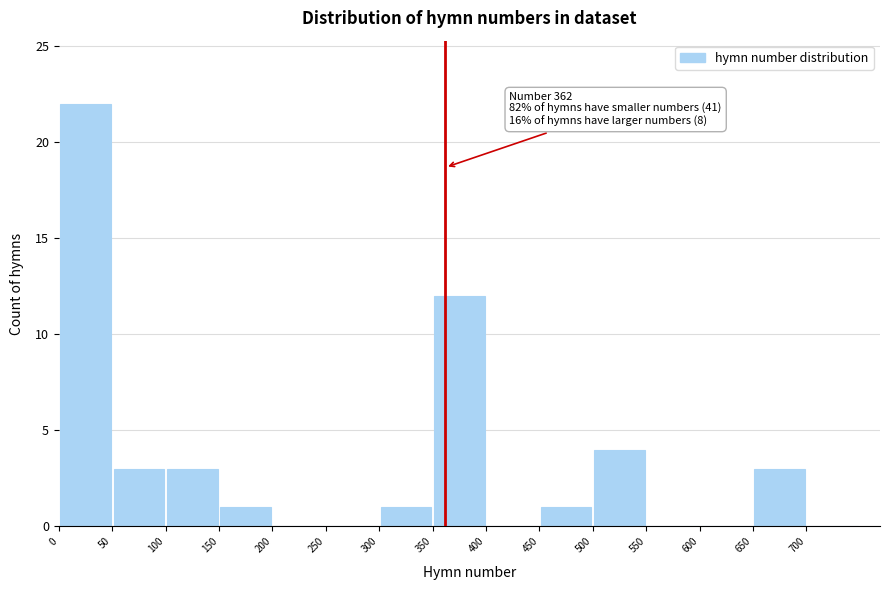

Which range on the x-axis has the tallest bar?

0 to 50